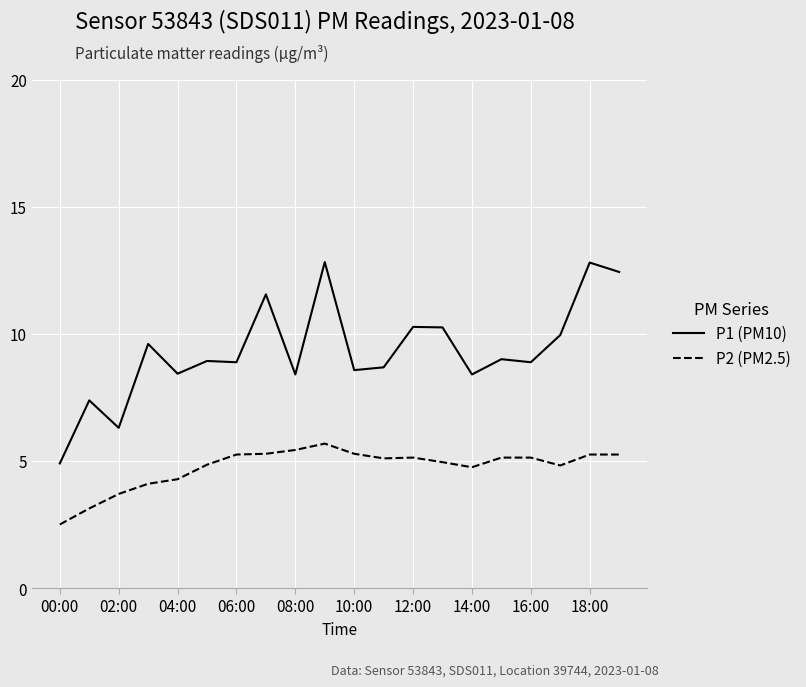

Rank the series by their average value, from highest to lowest.

P1 (PM10), P2 (PM2.5)